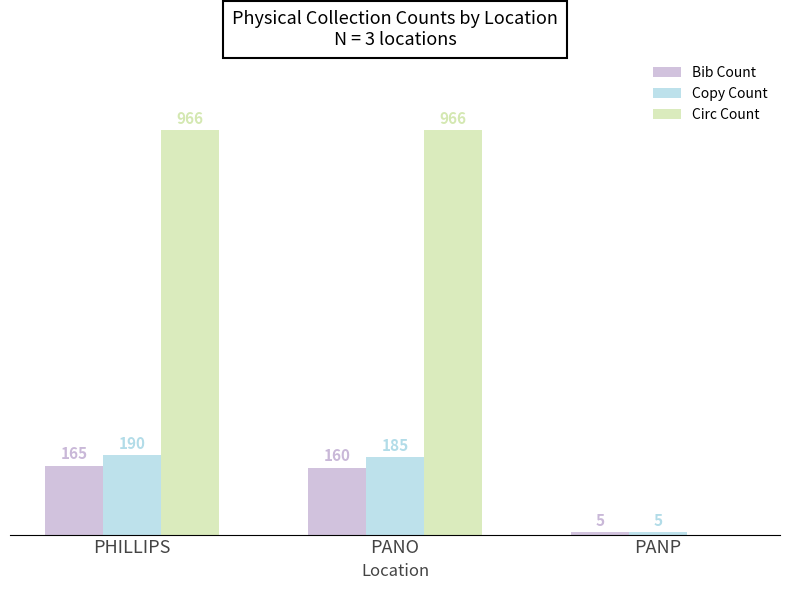

Which series changed the most between PANO and PANP?

Circ Count